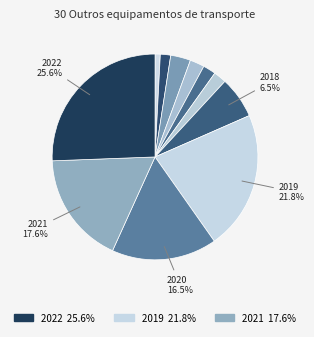

How many segments does this pie chart have?

11